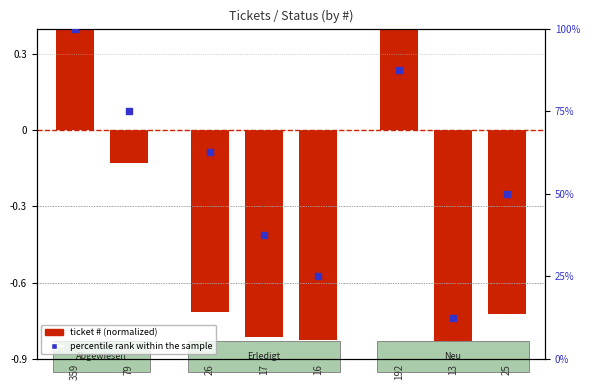

What is the change in value from 359 to 16?

-75.0